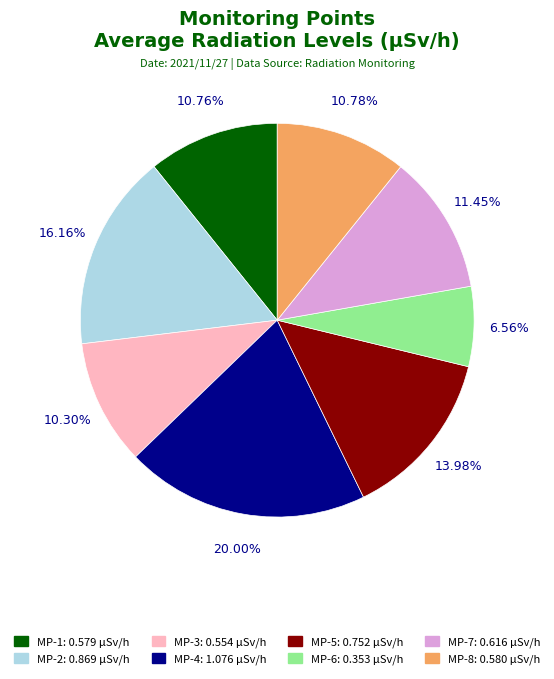

Which slice is the smallest?

MP-6